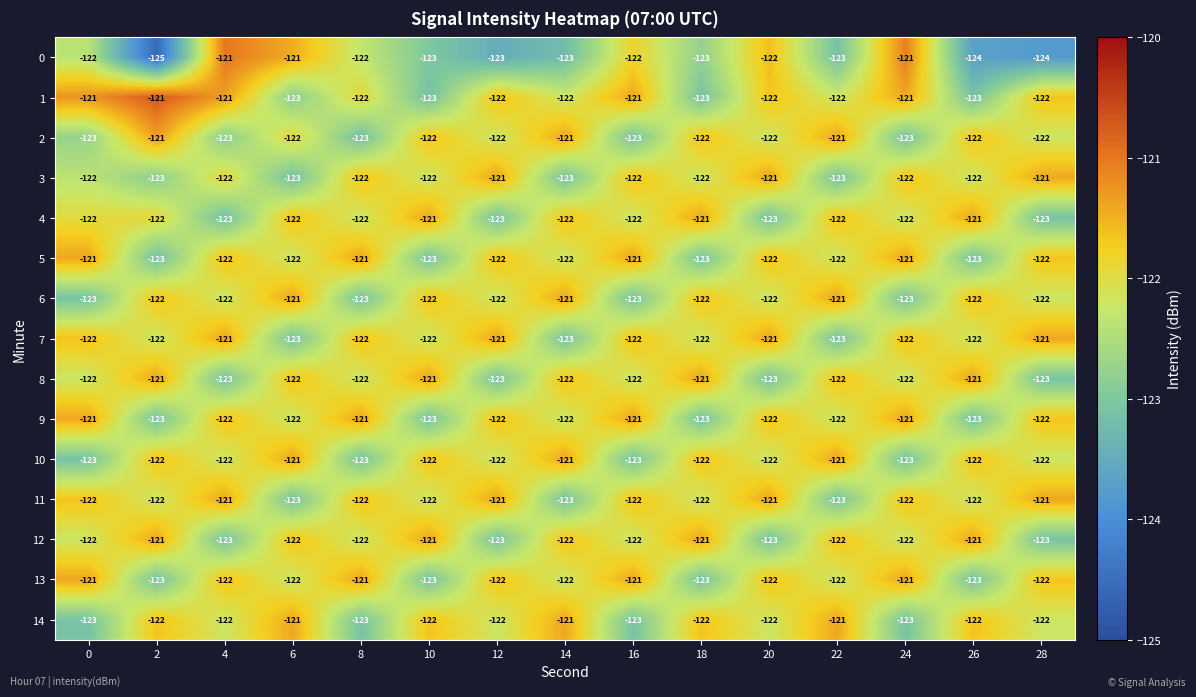

At which category does the chart reach its minimum across all series?

2